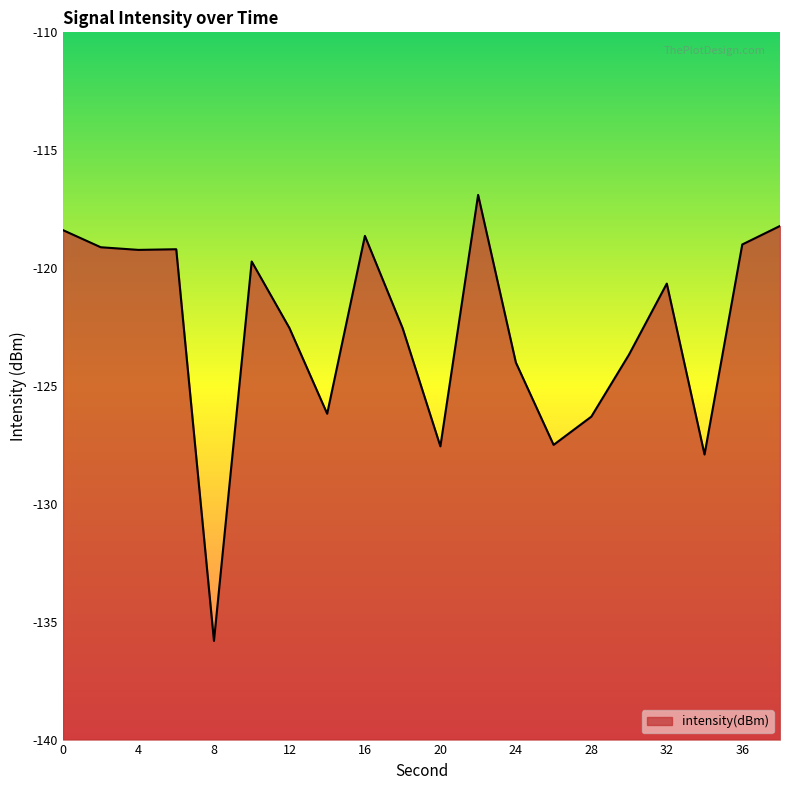

Rank the categories by value from lowest to highest.

8, 34, 20, 26, 28, 14, 24, 30, 18, 12, 32, 10, 4, 6, 2, 36, 16, 0, 38, 22